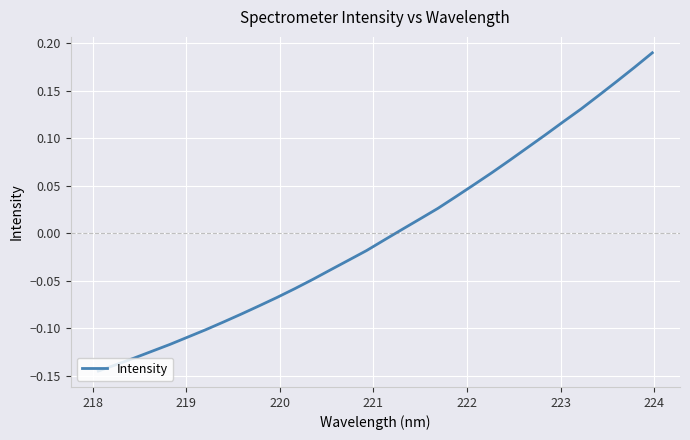

What is the difference between the maximum and minimum values?

0.3